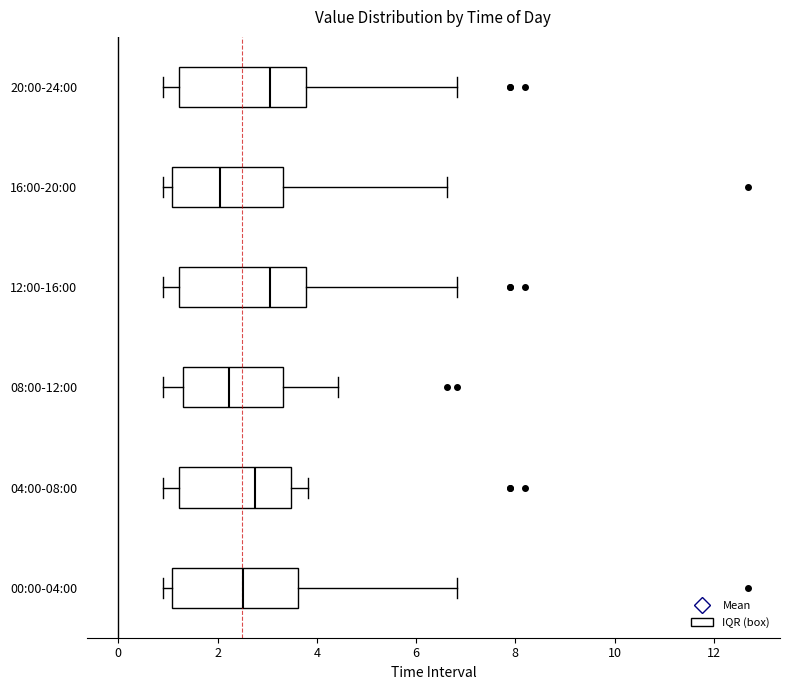

Reading bottom to top, transcribe this box plot: for each box, give where its median line is, the range the box spans, and where its two whiskers end, as read against the x-axis. The values are not printed on the chart, so give them approximately, as read against the axis.

00:00-04:00: median 2.6, box 1.0 to 3.6, whiskers 1.0 (just left of the box's left edge) to 6.8
04:00-08:00: median 2.8, box 1.2 to 3.4, whiskers 1.0 to 3.8
08:00-12:00: median 2.2, box 1.4 to 3.4, whiskers 1.0 to 4.4
12:00-16:00: median 3.0, box 1.2 to 3.8, whiskers 1.0 to 6.8
16:00-20:00: median 2.0, box 1.0 to 3.4, whiskers 1.0 (just left of the box's left edge) to 6.6
20:00-24:00: median 3.0, box 1.2 to 3.8, whiskers 1.0 to 6.8